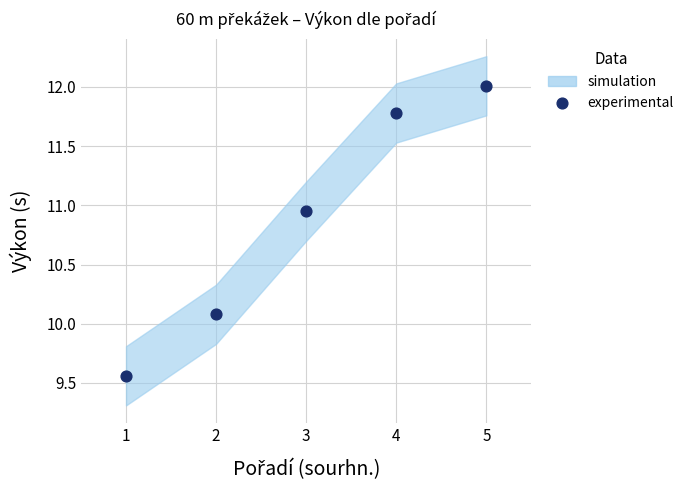

What is the average X value?

3.0